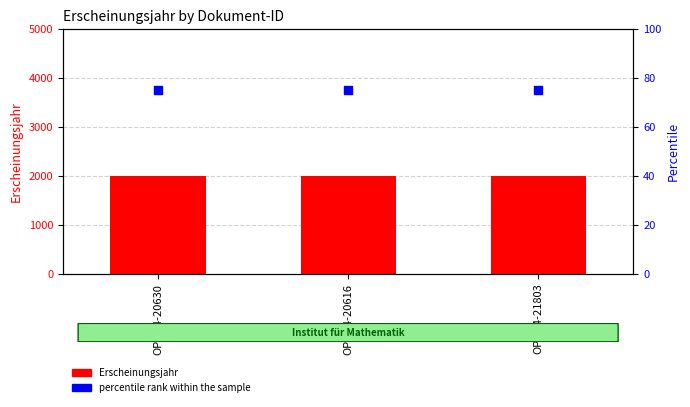

Which series contains the highest Y value?

Erscheinungsjahr